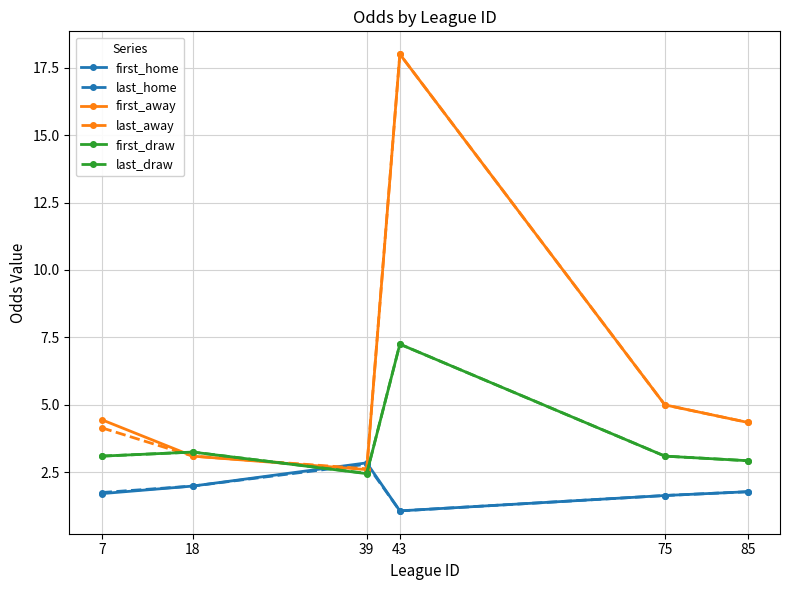

Is it true that last_away equals 3.1 at 18?

True